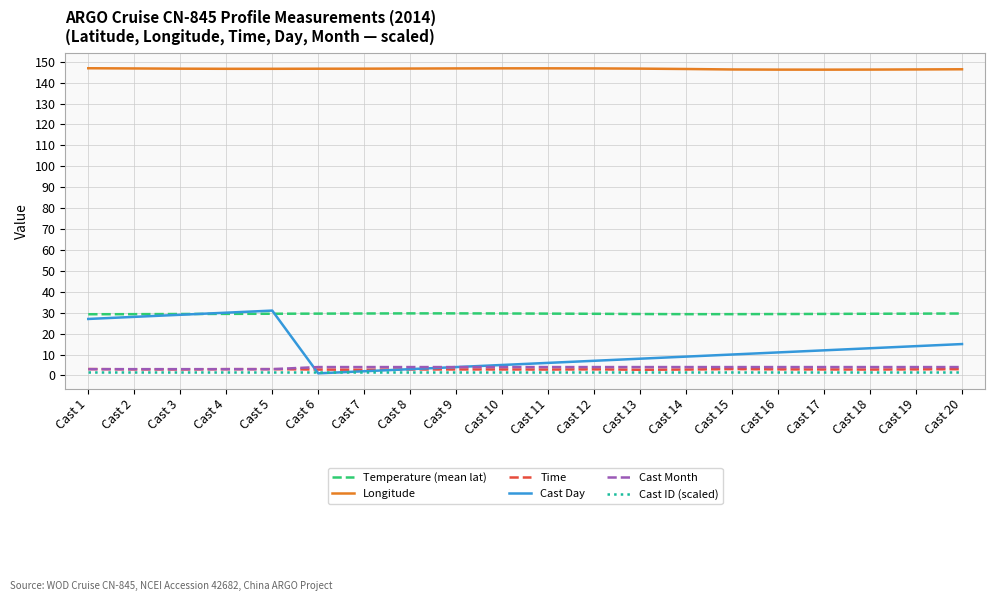

True or false: Temperature (mean lat) and Longitude cross at least once.

False